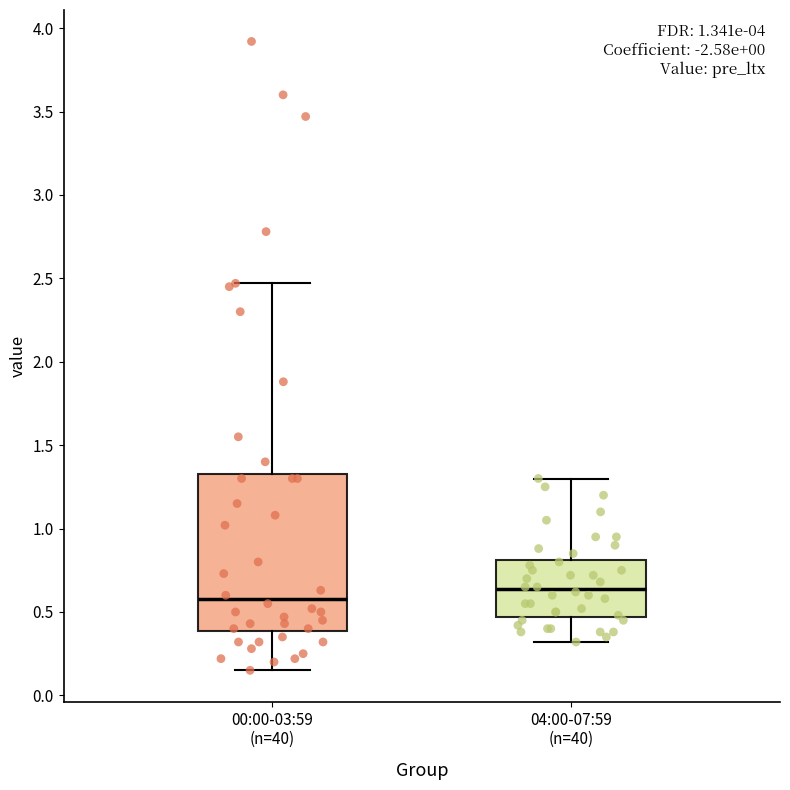

Which box's median line is the highest?

04:00-07:59 (n=40)